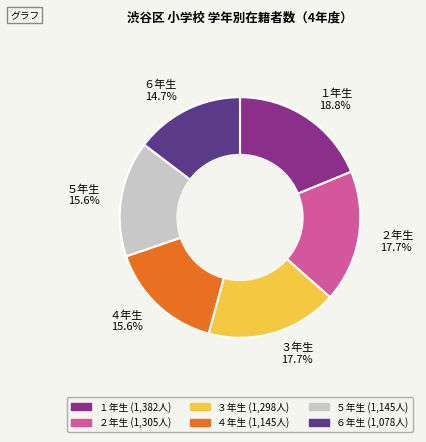

Which slice is the smallest?

６年生